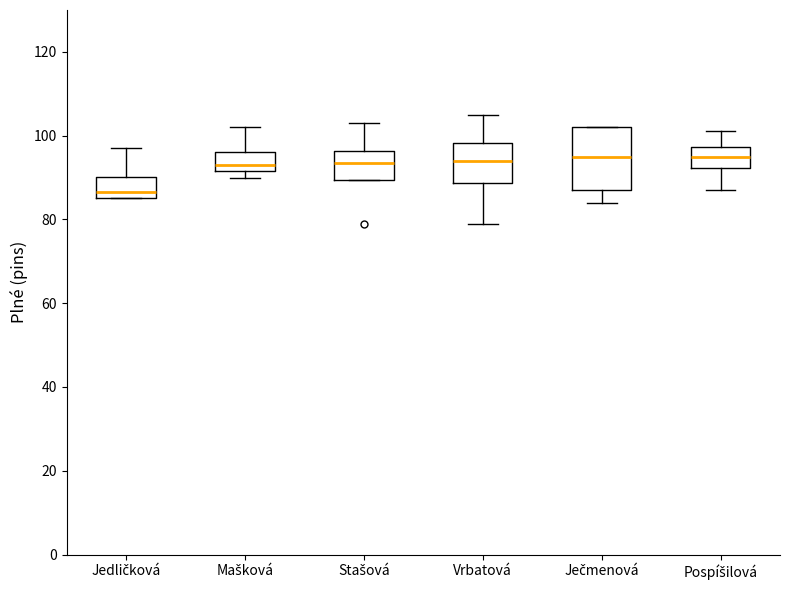

Reading left to right, transcribe this box plot: for each box, give where its median line is, the range the box spans, and where its two whiskers end, as read against the y-axis. The values are not printed on the chart, so give them approximately, as read against the axis.

Jedličková: median 86 (just above the box's lower edge), box 86 to 90, whiskers 86 to 98
Mašková: median 94, box 92 to 96, whiskers 90 to 102
Stašová: median 94, box 90 to 96, whiskers 90 to 104
Vrbatová: median 94, box 88 to 98, whiskers 80 to 106
Ječmenová: median 96, box 88 to 102, whiskers 84 to 102
Pospíšilová: median 96, box 92 to 98, whiskers 88 to 102